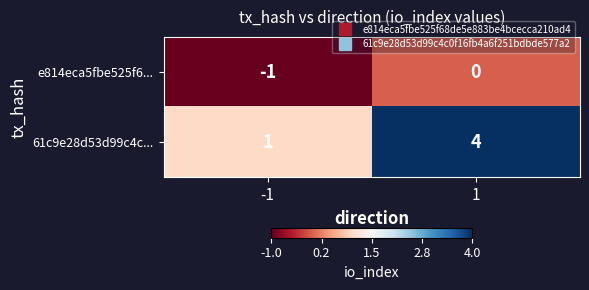

How many categories are shown in the chart?

2